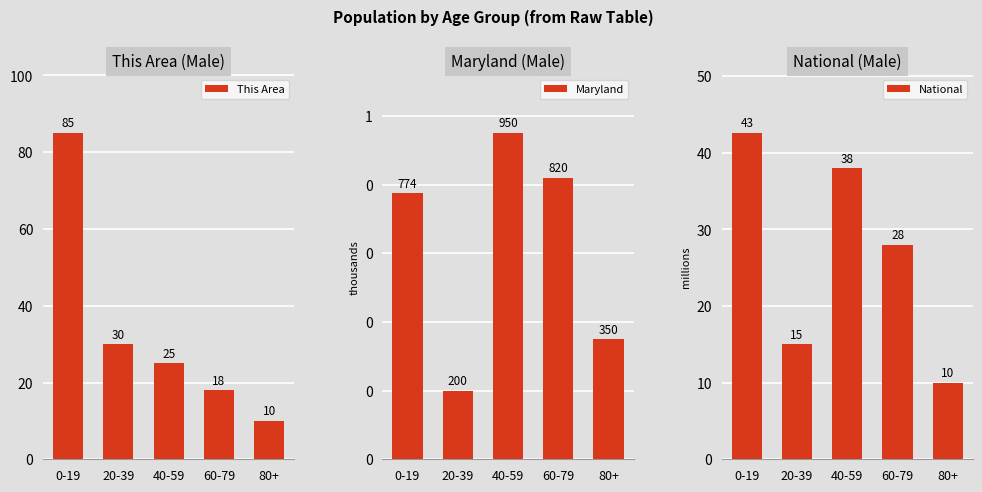

What is the label of the 1st bar from the right?

80+